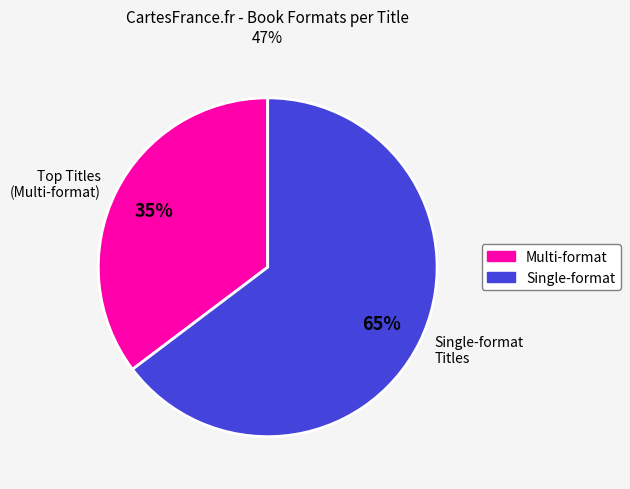

Rank the categories by value from highest to lowest.

Single-format Titles, Top Titles (Multi-format)